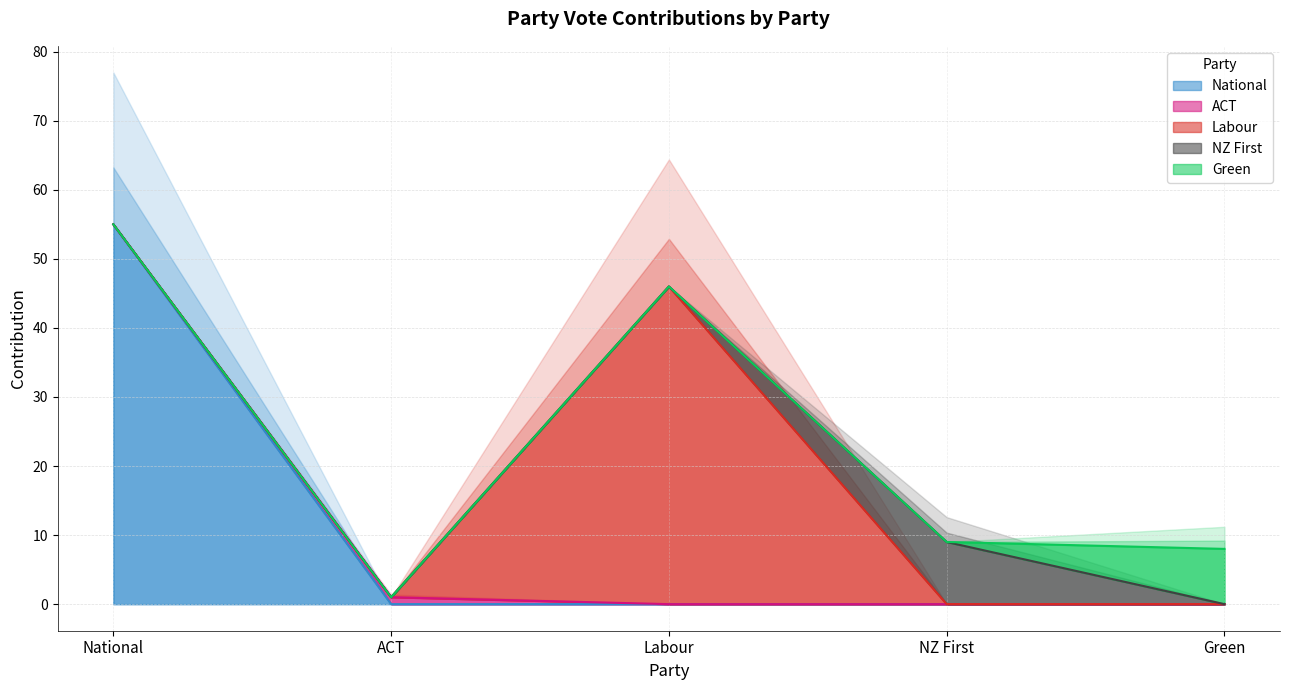

How many lines are shown in the chart?

5